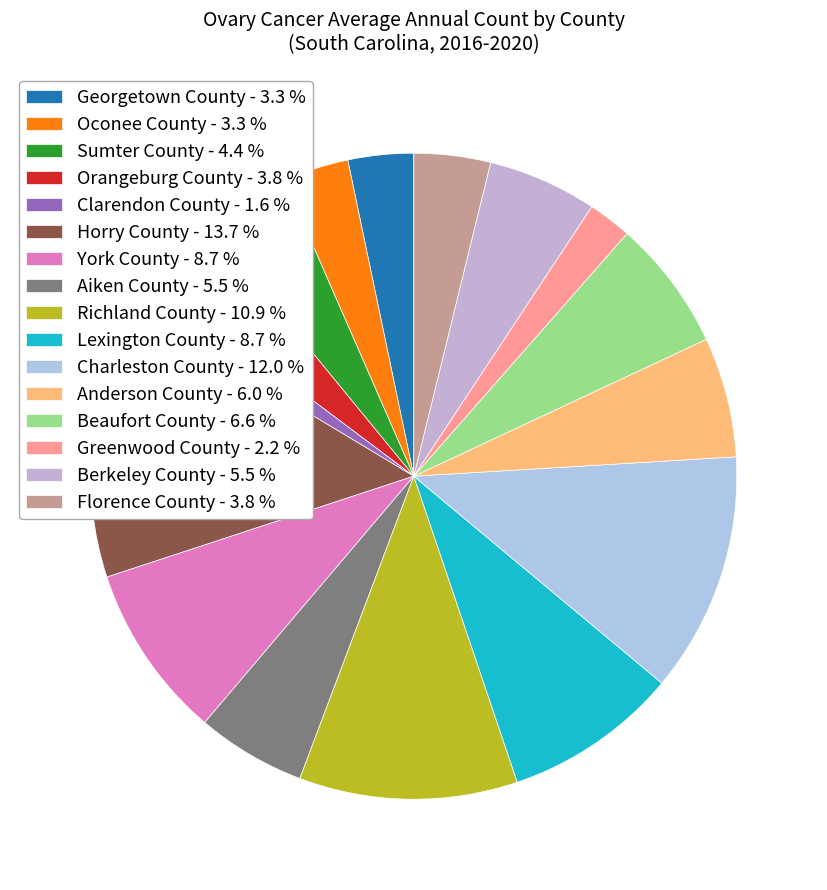

How much of the chart is everything except Georgetown County?

96.7%